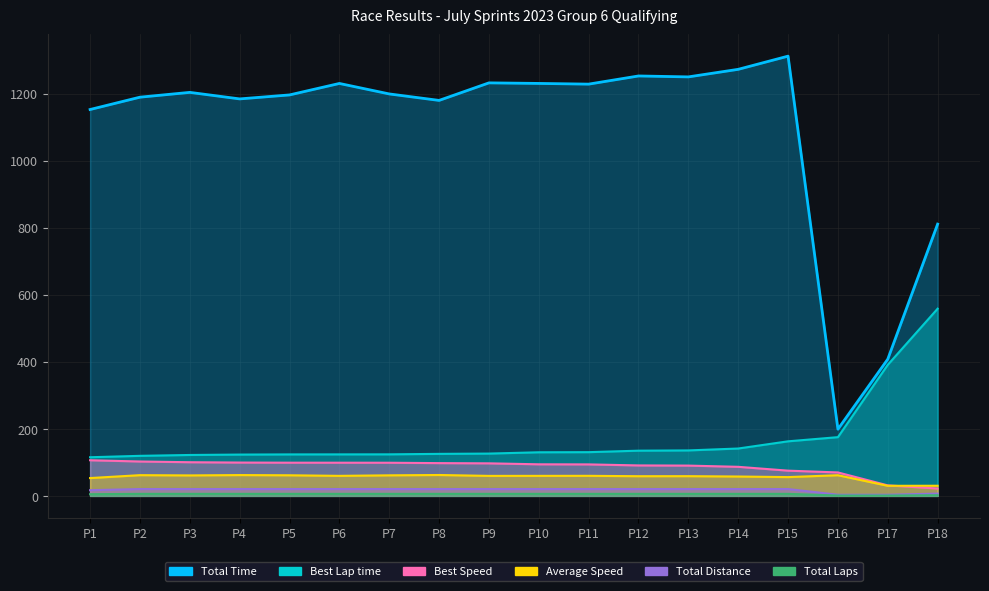

At which label is Total Time closest to 755?

P18